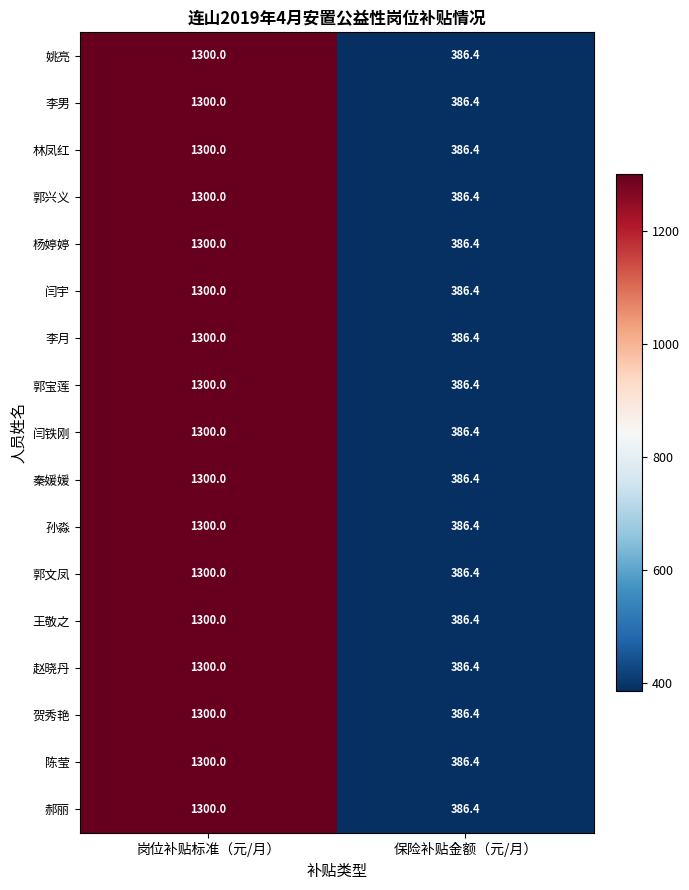

At which category does the chart reach its peak across all series?

岗位补贴标准（元/月）